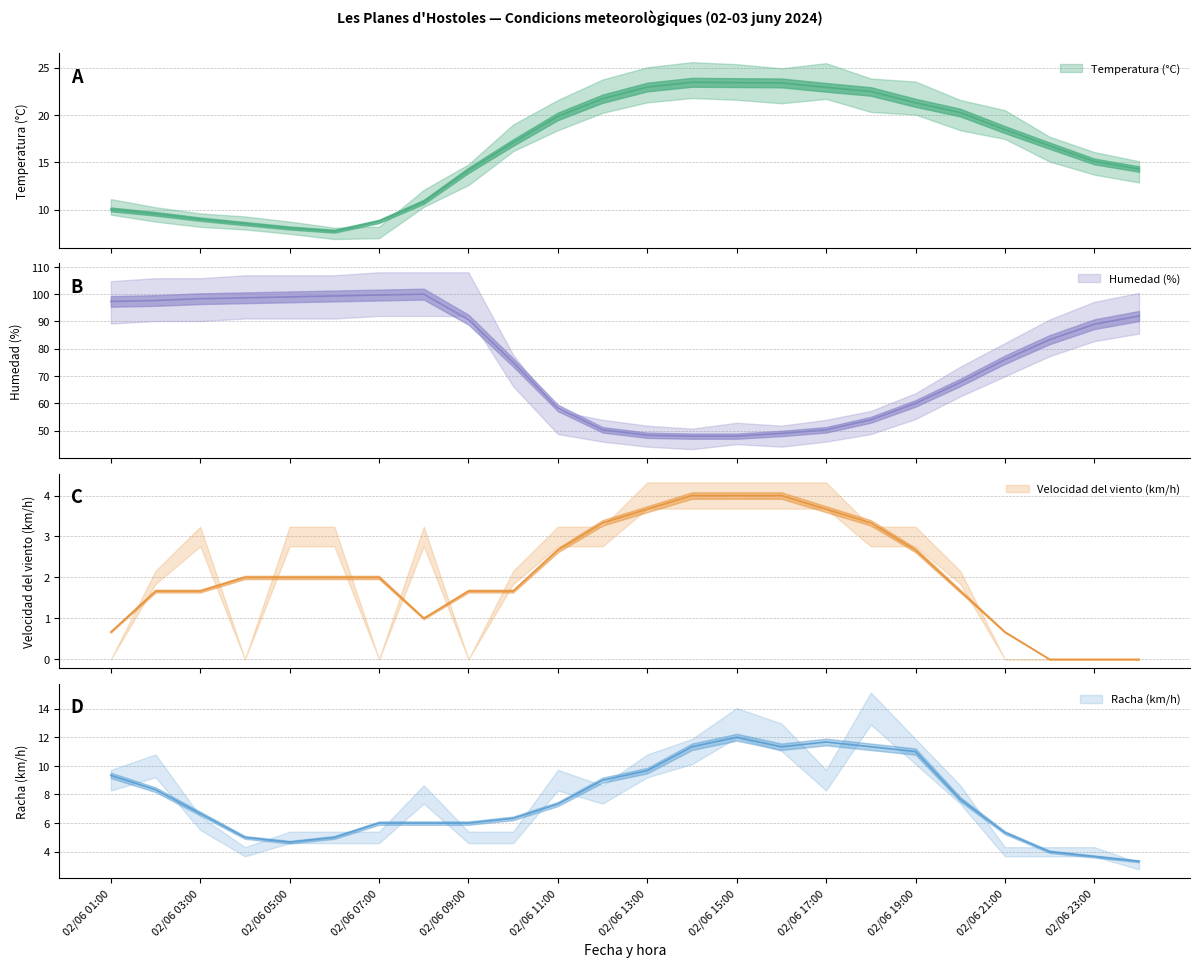

How many data points in Temperatura (°C) are less than 17?

12